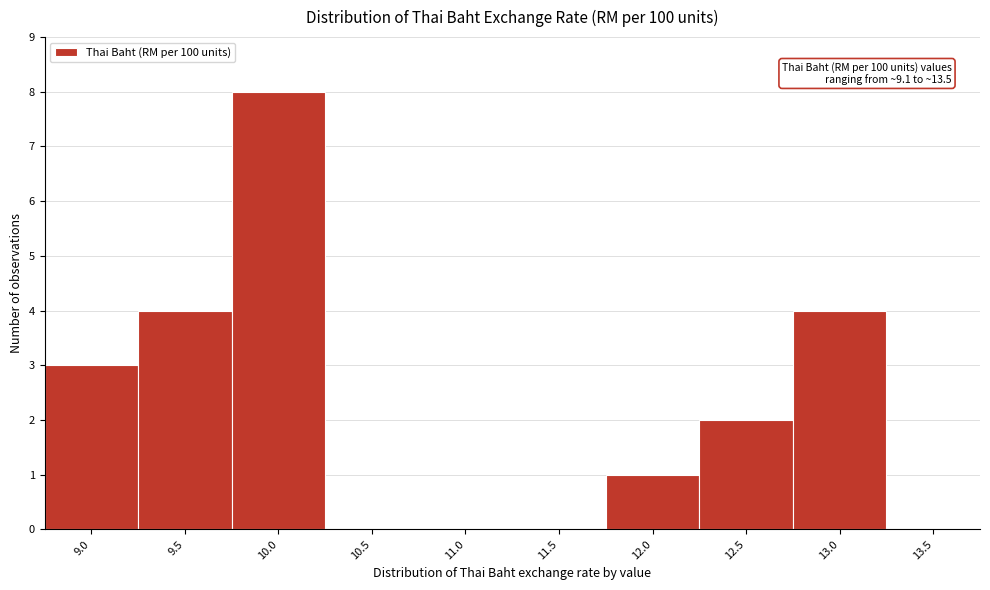

Reading right to left, extract all data points from this chart.

13.5=0	13.0=4	12.5=2	12.0=1	11.5=0	11.0=0	10.5=0	10.0=8	9.5=4	9.0=3